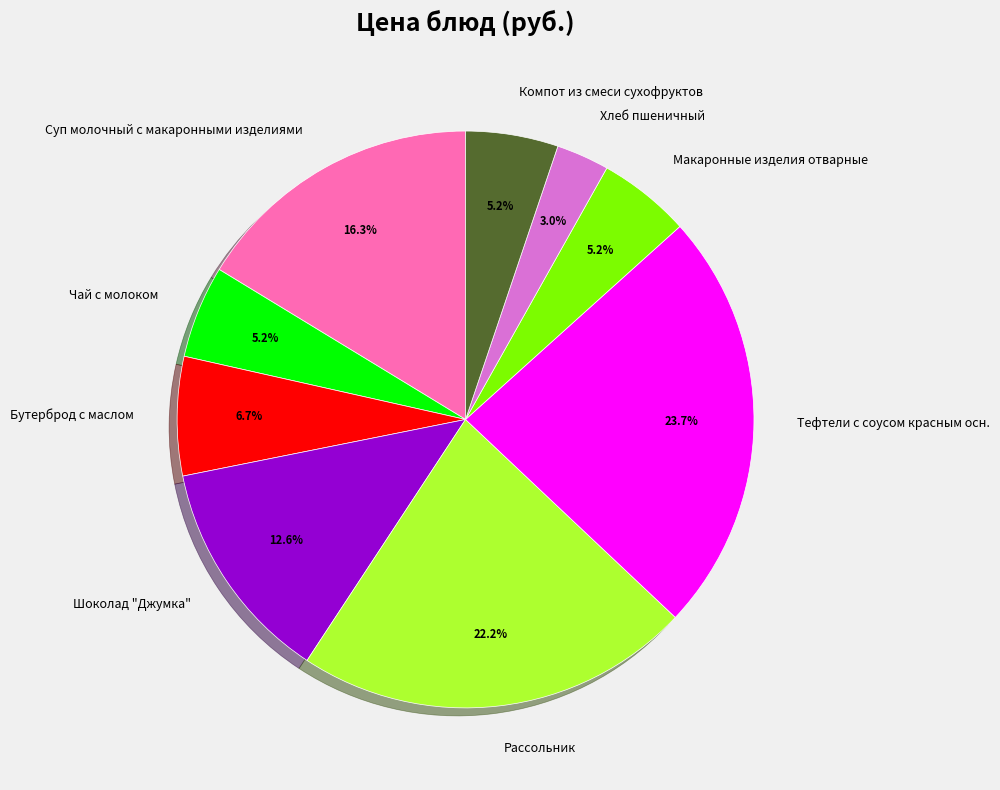

True or false: Чай с молоком accounts for 16% of the total.

False